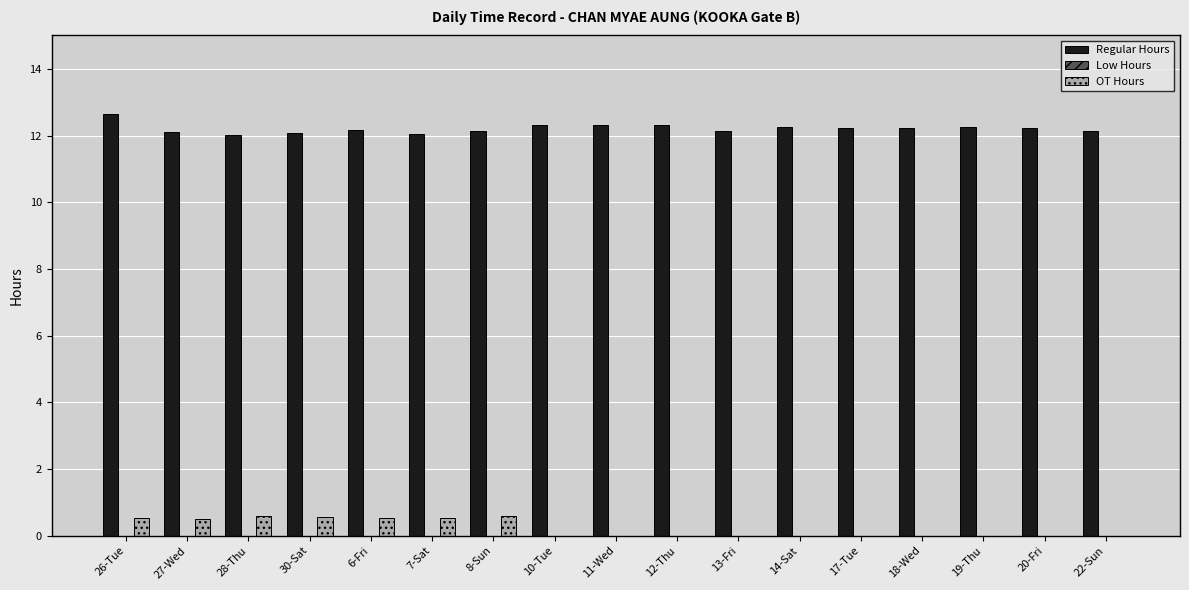

What is the total value across all series at 11-Wed?

12.3